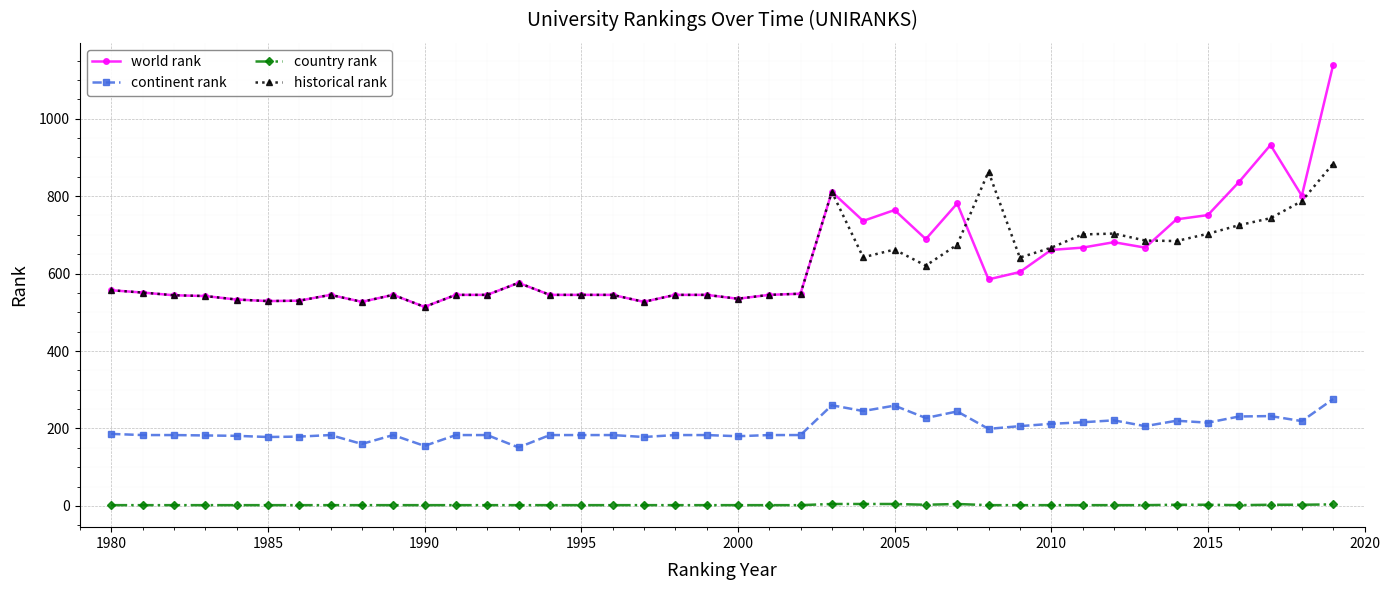

What is the minimum value for historical rank?

514.0